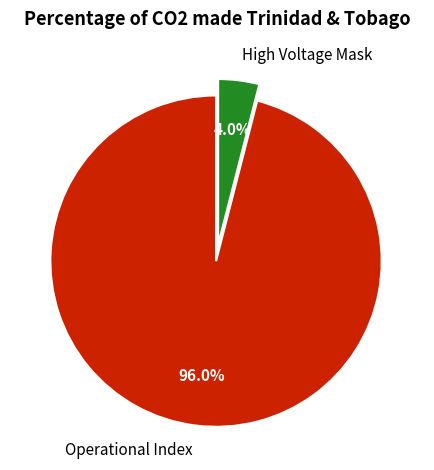

Which has a higher value, High Voltage Mask or Operational Index?

Operational Index